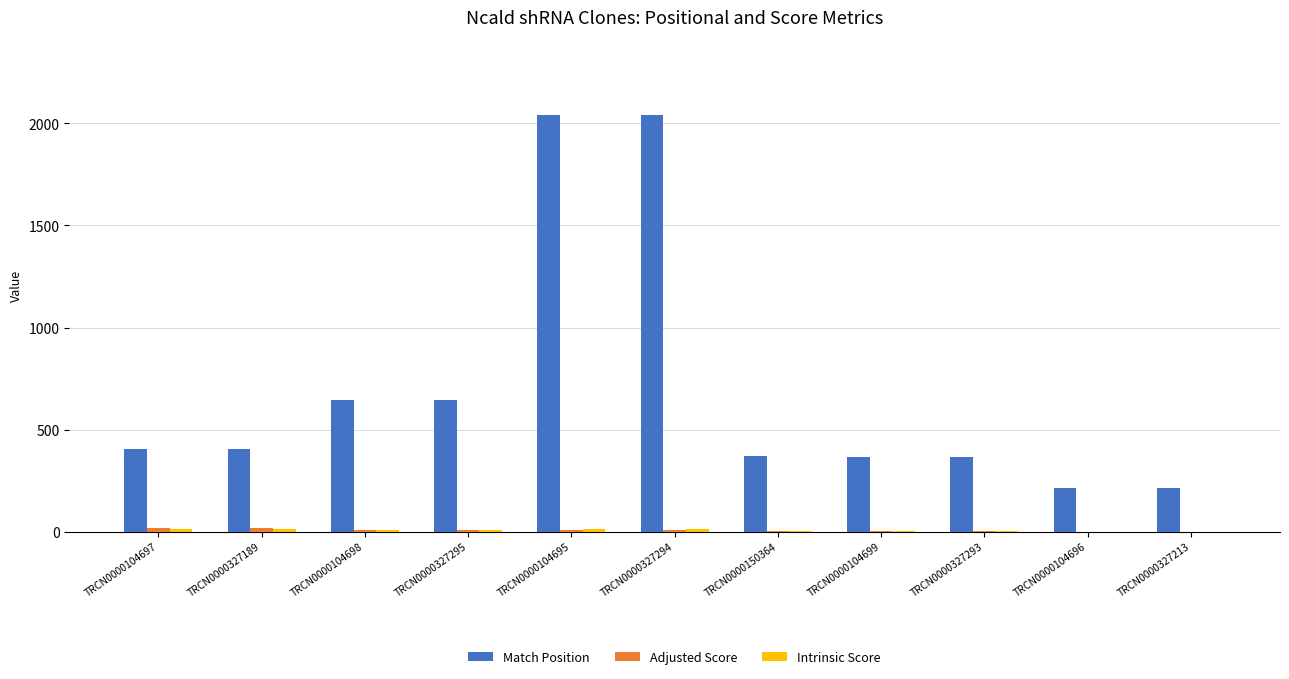

What is the sum of all Match Position values?

7711.0